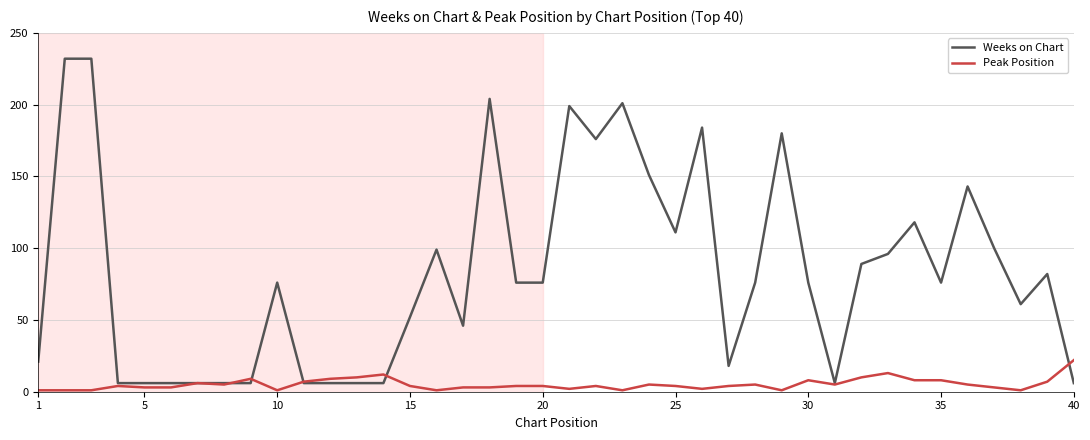

Which series has the widest spread of values?

Weeks on Chart